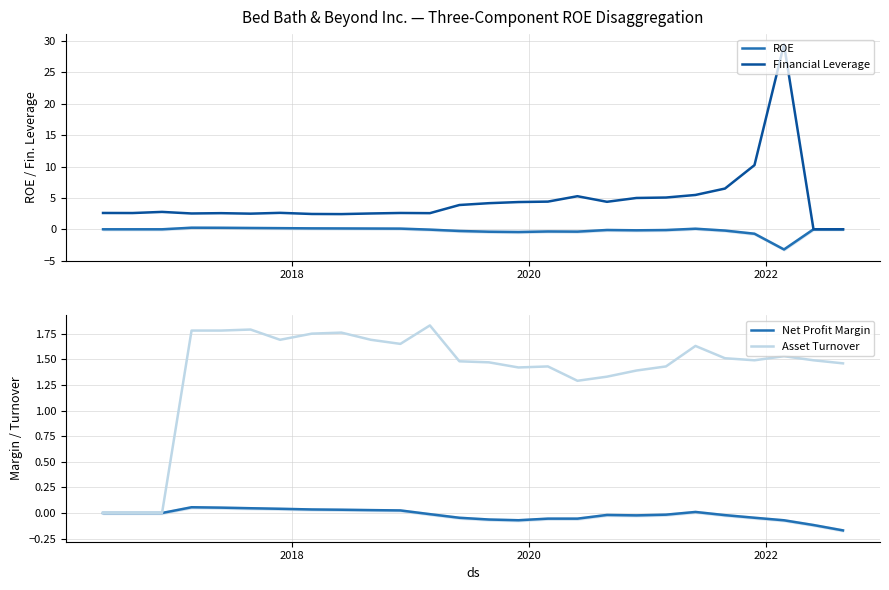

What is the maximum value for Financial Leverage?

29.5